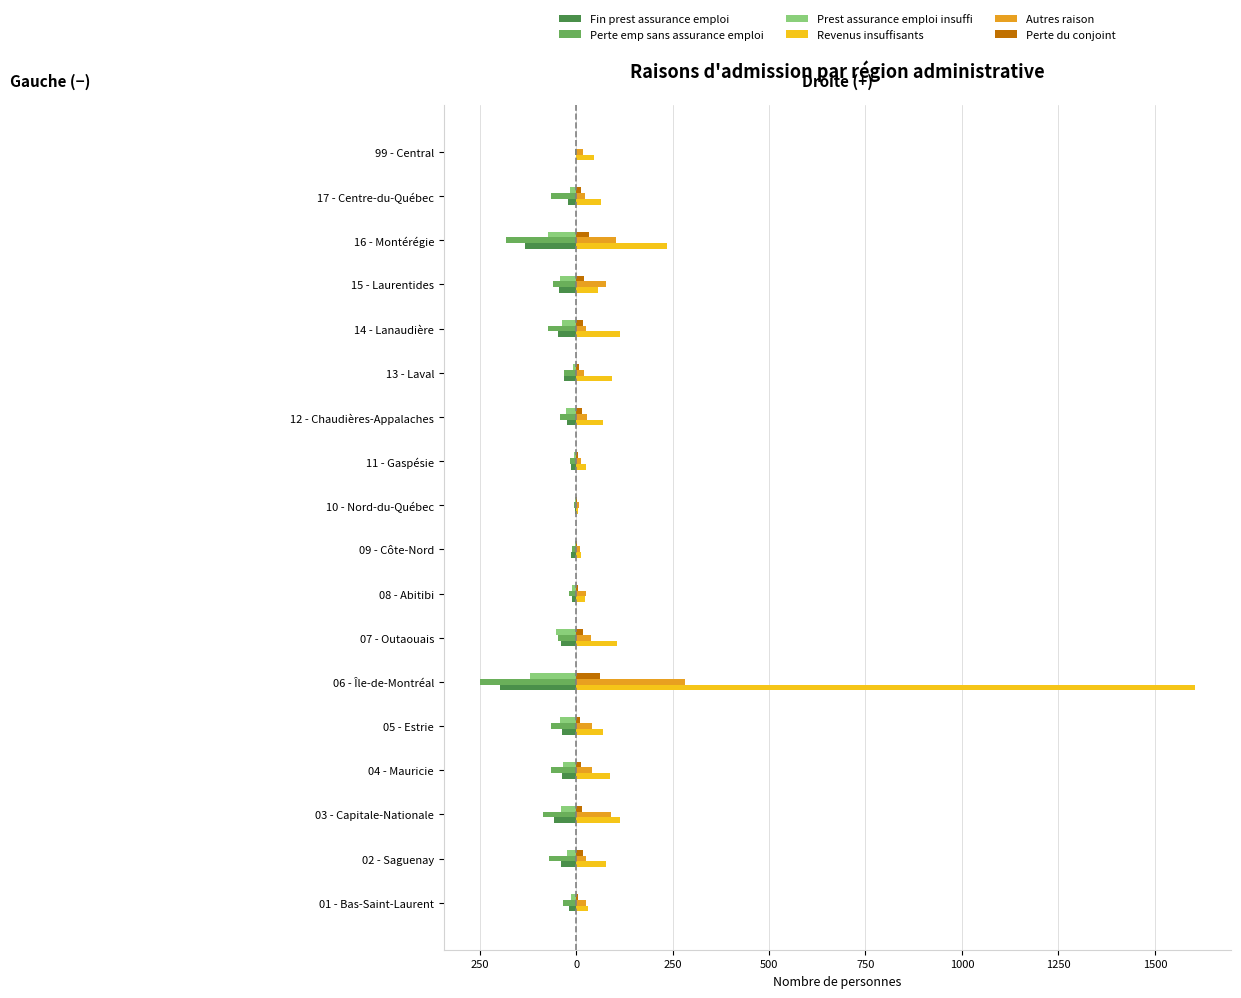

What are all the series names shown in the legend?

Fin prest assurance emploi, Perte emp sans assurance emploi, Prest assurance emploi insuffi, Revenus insuffisants, Autres raison, Perte du conjoint